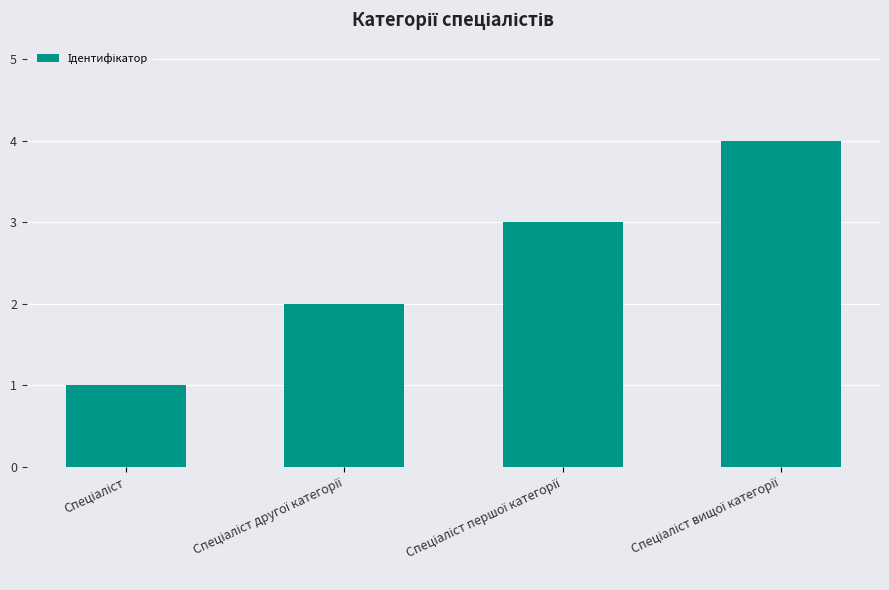

What is the sum of all values?

10